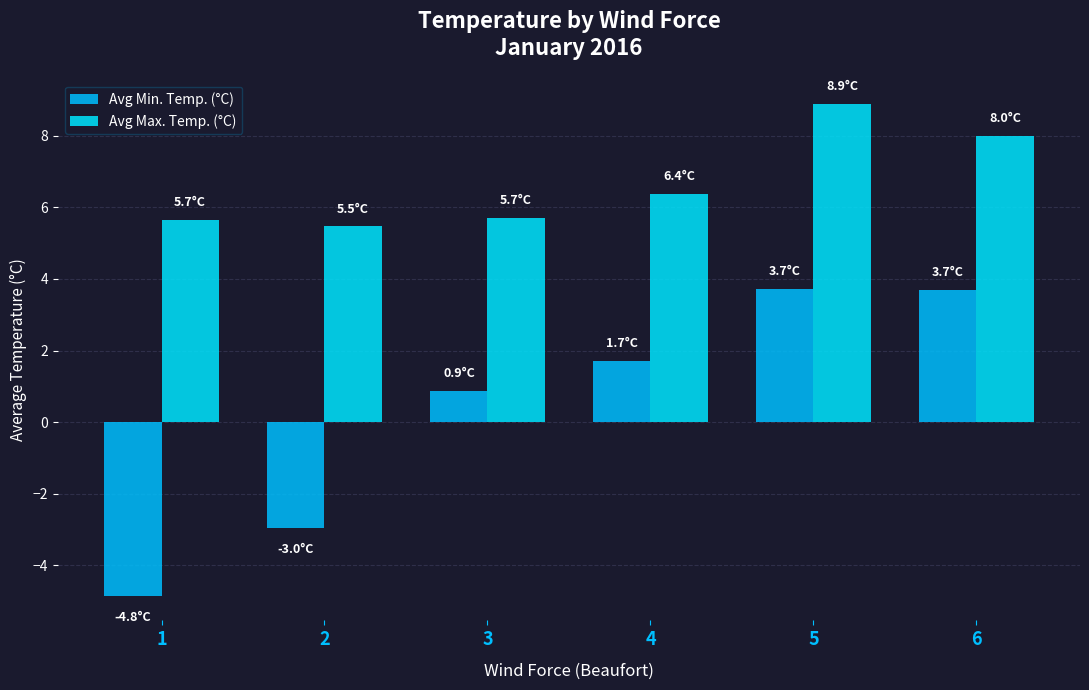

Is the value of Avg Min. Temp. (°C) at 3 greater than the value of Avg Max. Temp. (°C) at 2?

No